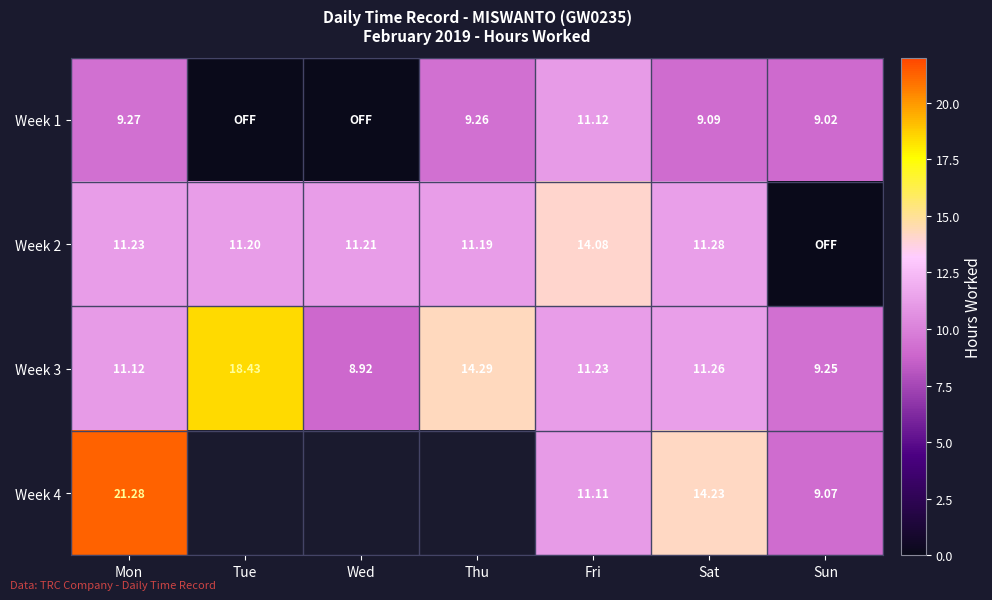

Is the value of Week 3 at Thu greater than the value of Week 1 at Sat?

Yes